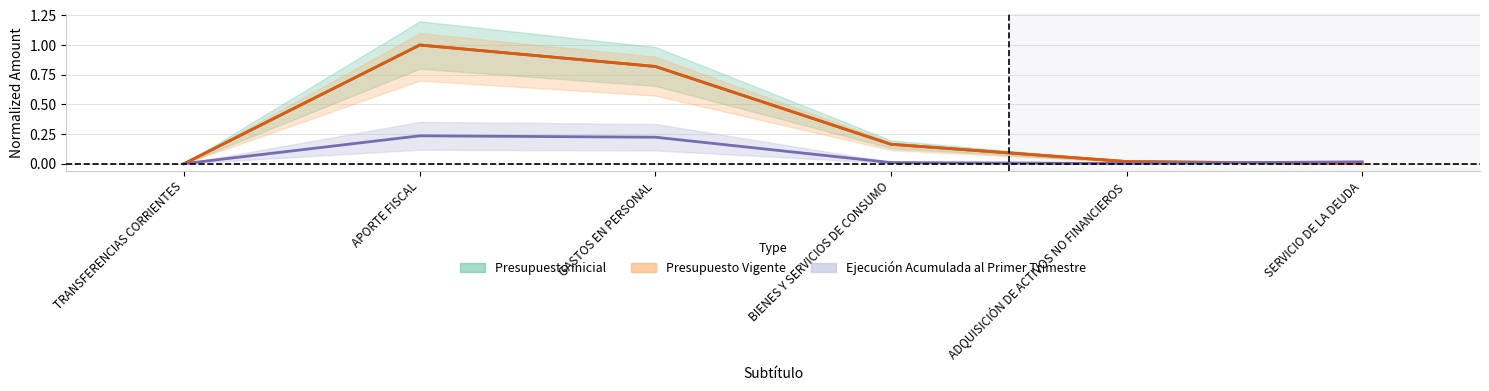

Reading left to right, list all the values displayed in this chart.

Presupuesto Inicial: 0.0	1.0	0.8	0.2	0.0	0.0
Presupuesto Vigente: 0.0	1.0	0.8	0.2	0.0	0.0
Ejecución Acumulada al Primer Trimestre: 0.0	0.2	0.2	0.0	0.0	0.0